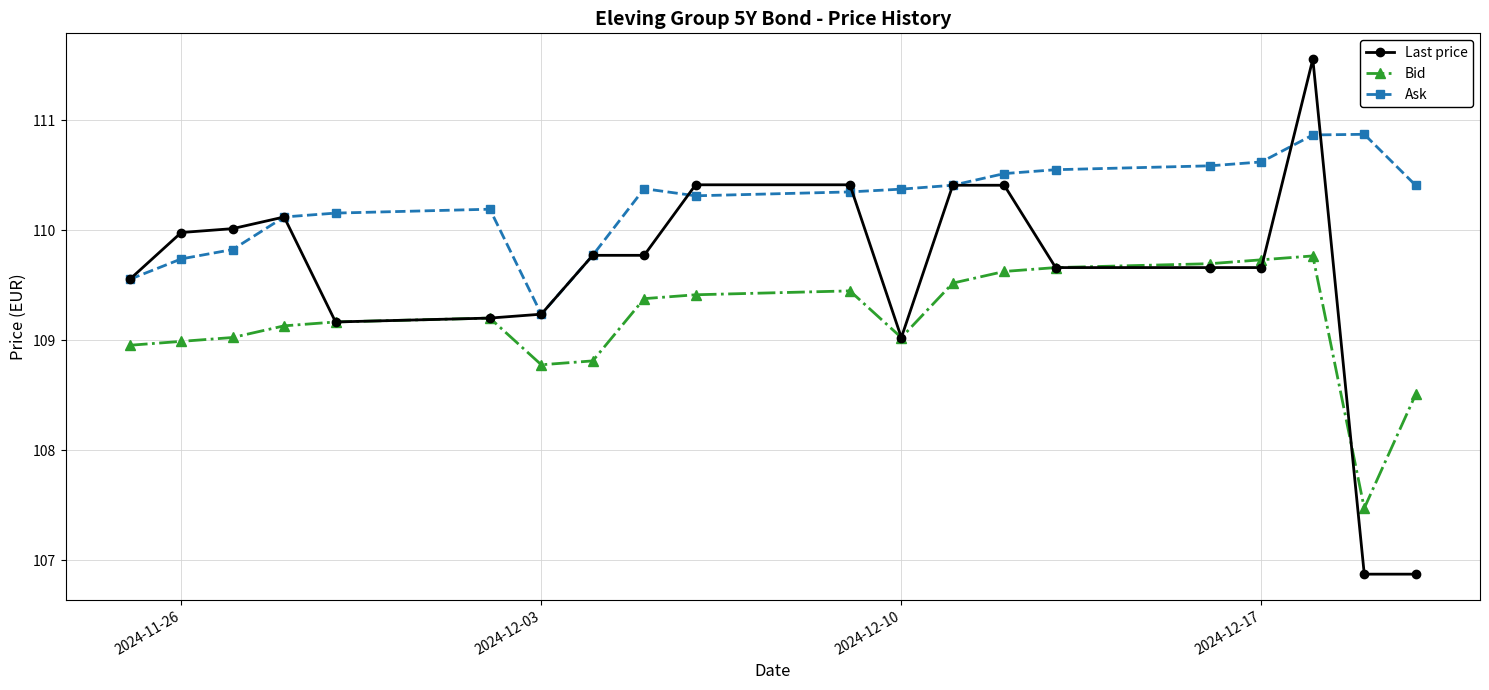

What is the sum of all Bid values?

2183.3